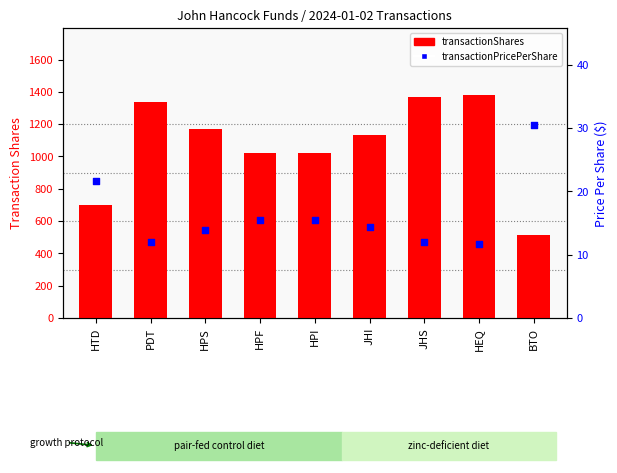

Is the value of transactionShares at HPI greater than the value of transactionPricePerShare at HPF?

Yes